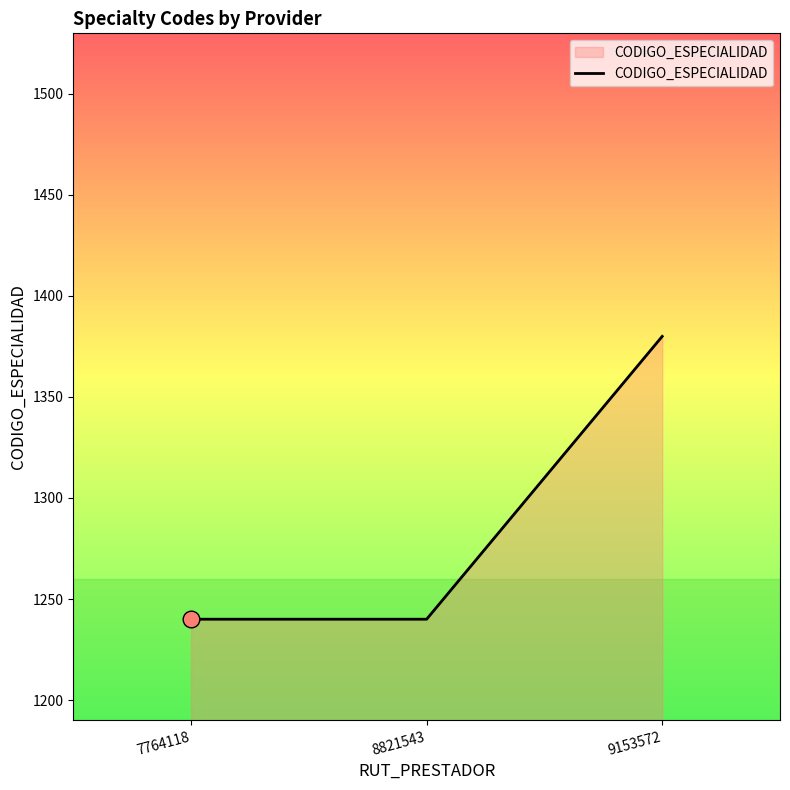

Read the value at 9153572, to the nearest 50.

1400